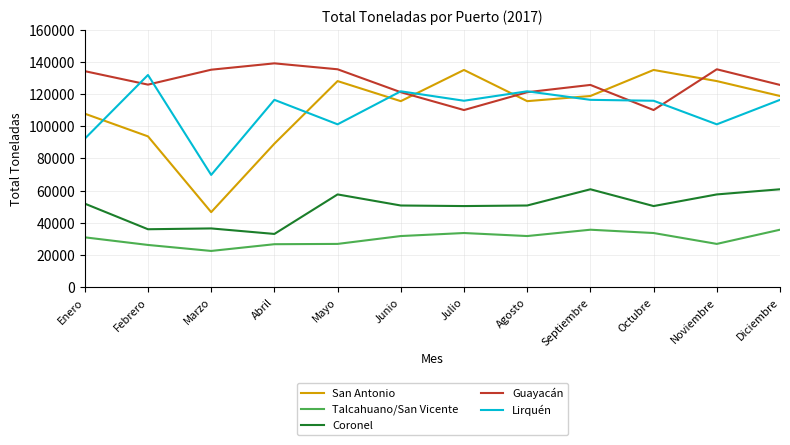

Between which two adjacent categories do Guayacán and Lirquén first intersect?

Enero and Febrero